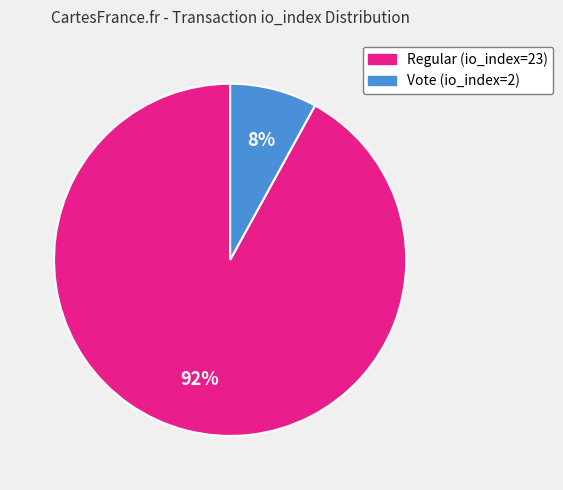

Between Vote (io_index=2) and Regular (io_index=23), which is larger?

Regular (io_index=23)